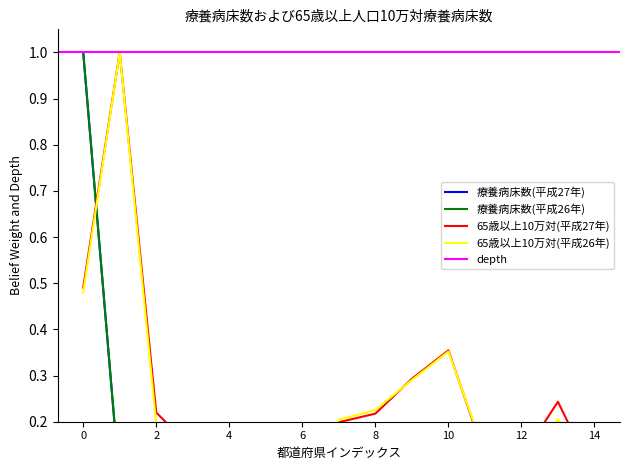

Which series has the largest range (max minus min)?

療養病床数(平成27年)